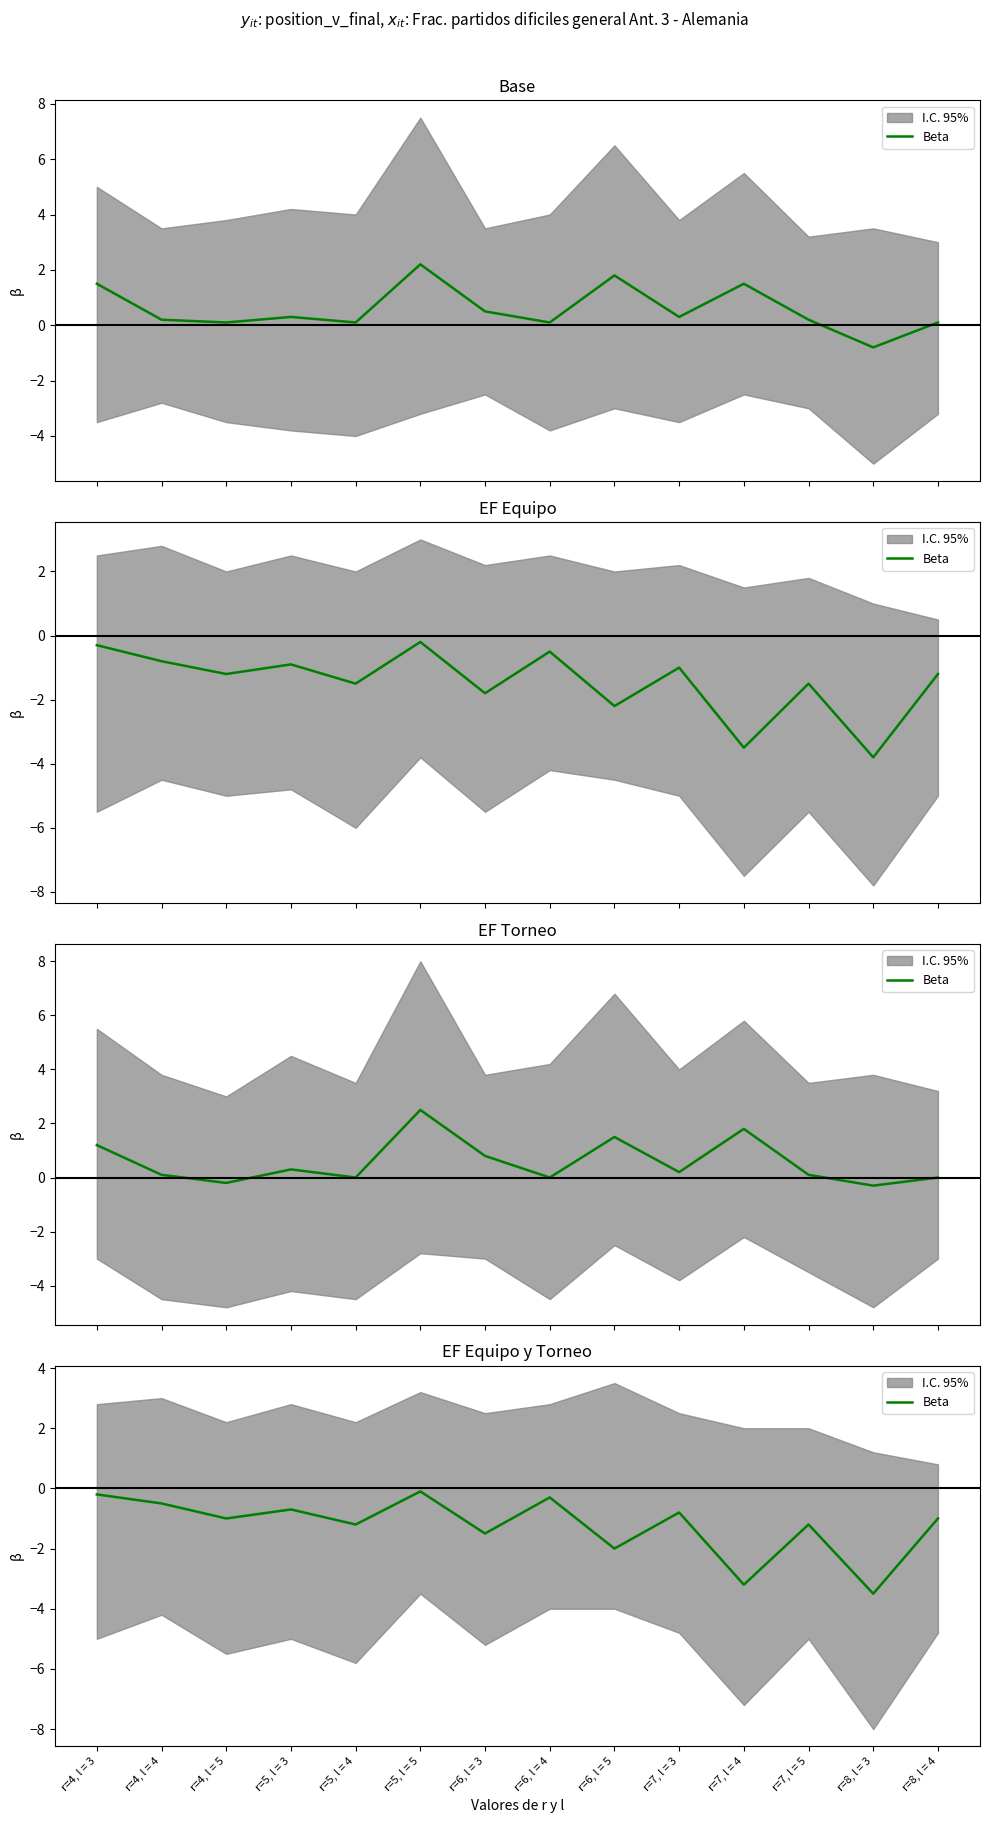

What is the label of the 14th point from the left?

r=8, l = 4